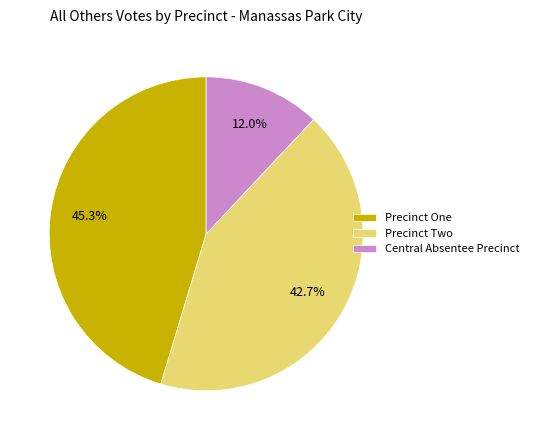

How many slices are in this pie chart?

3